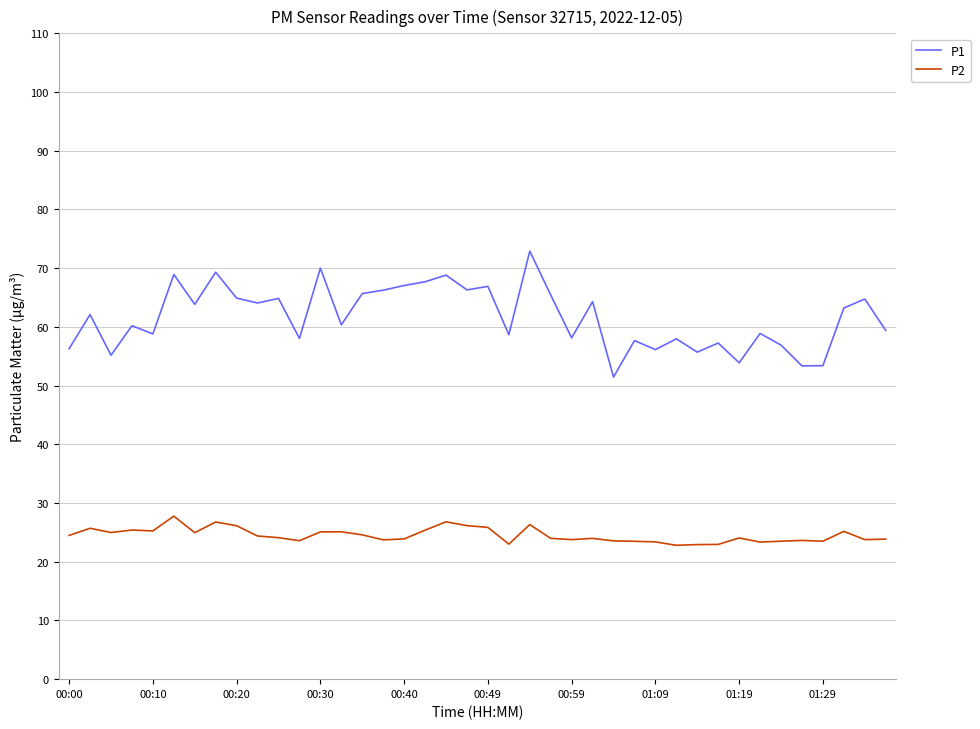

What is the smallest value displayed?

22.8